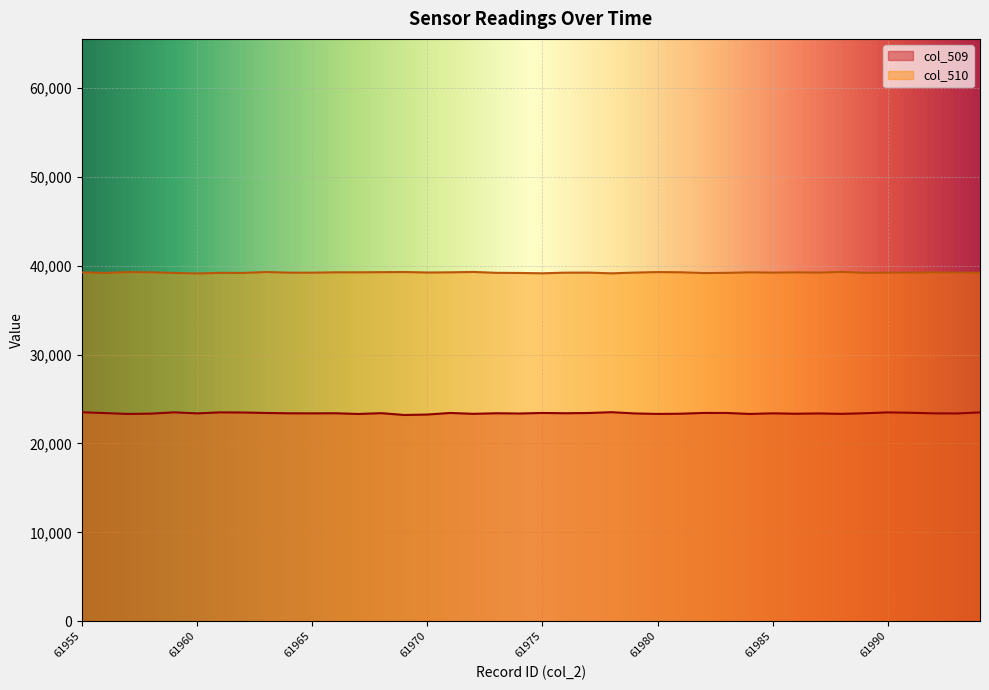

True or false: col_509 and col_510 cross at least once.

False